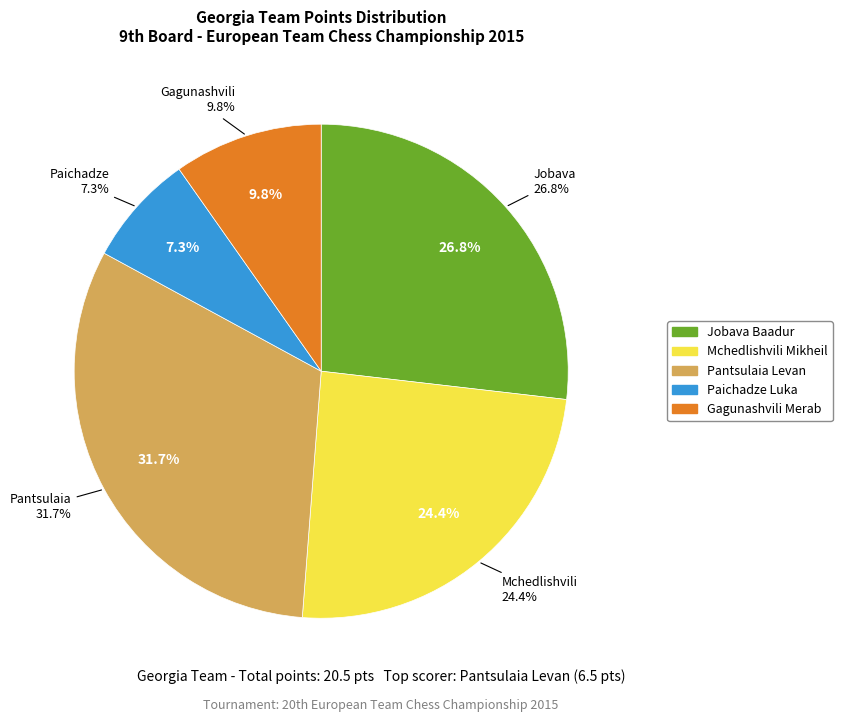

To the nearest percent, what is the combined percentage of Jobava Baadur and Gagunashvili Merab?

37%